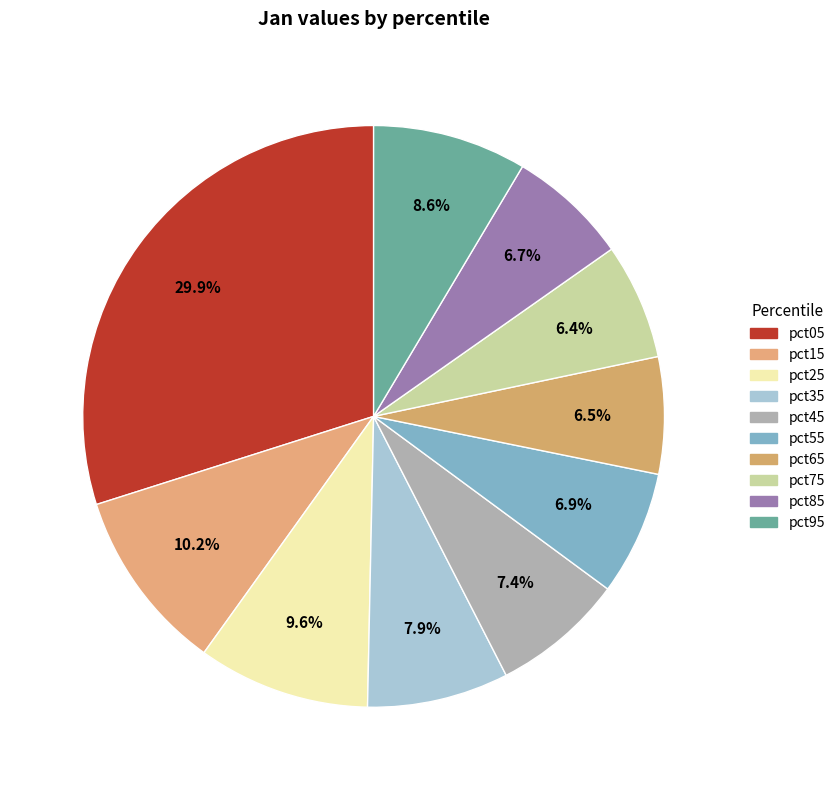

How many slices are in this pie chart?

10